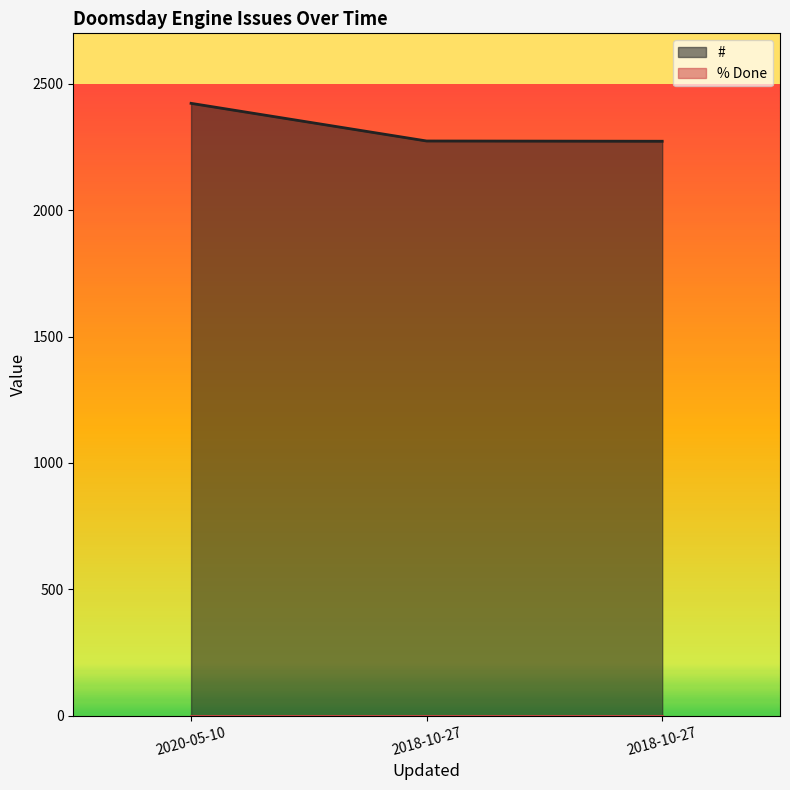

At which label does the data first exceed 2274?

2020-05-10